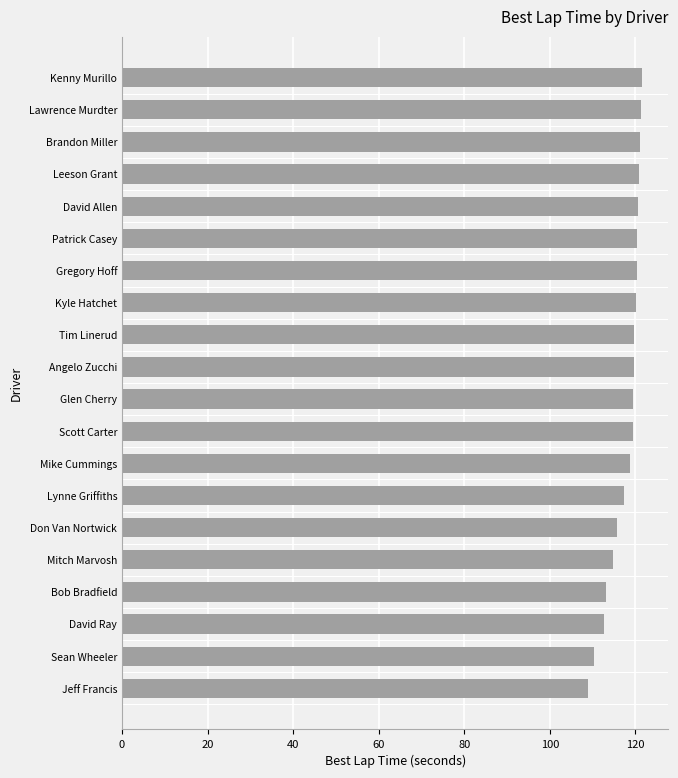

What is the change in value from Patrick Casey to David Ray?

-7.7